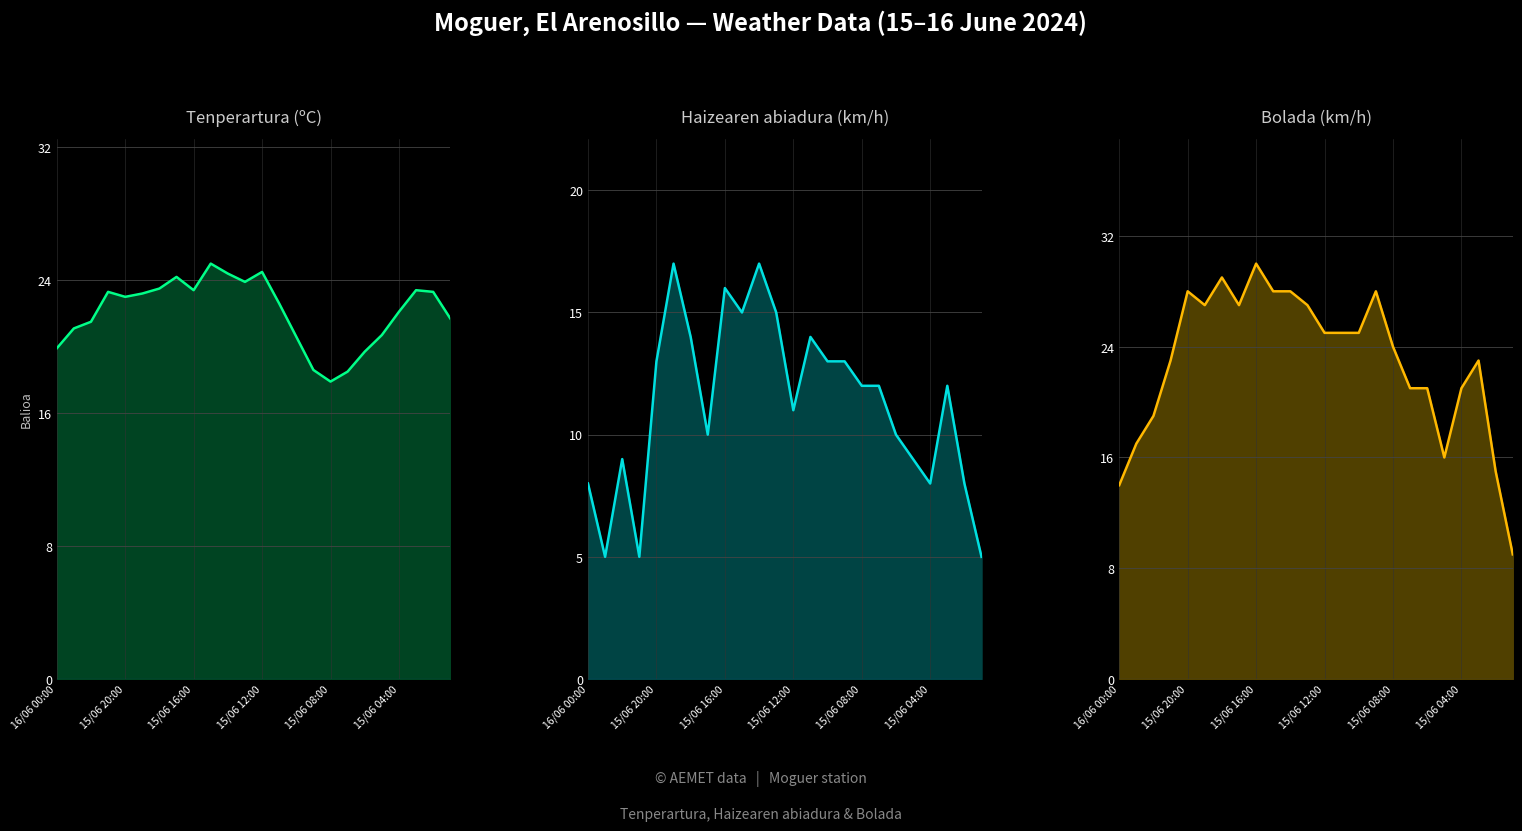

At how many categories does at least one series exceed 25?

9